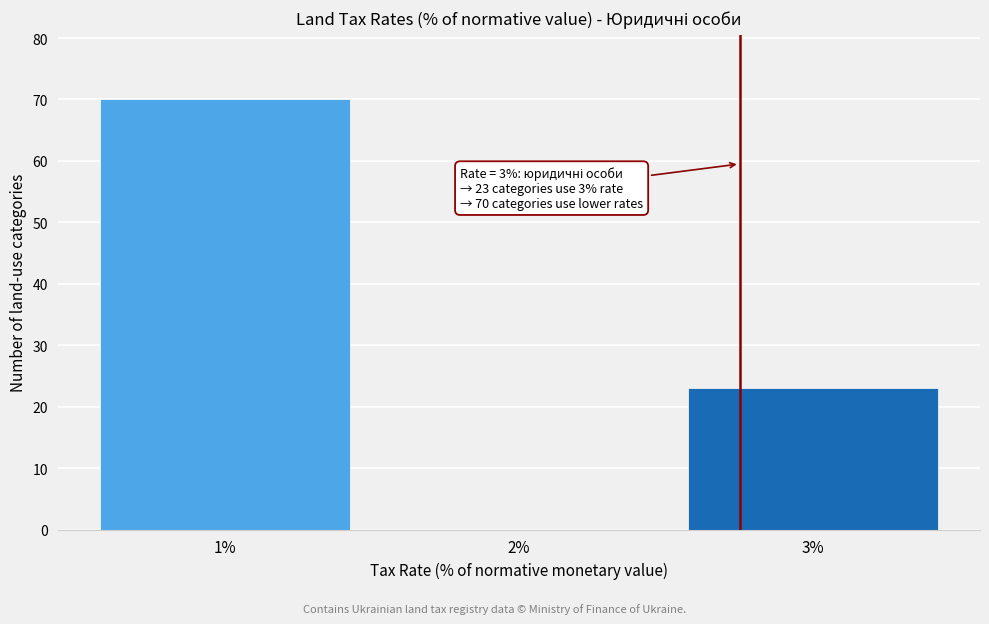

Which range on the x-axis has the tallest bar?

0.5 to 1.5